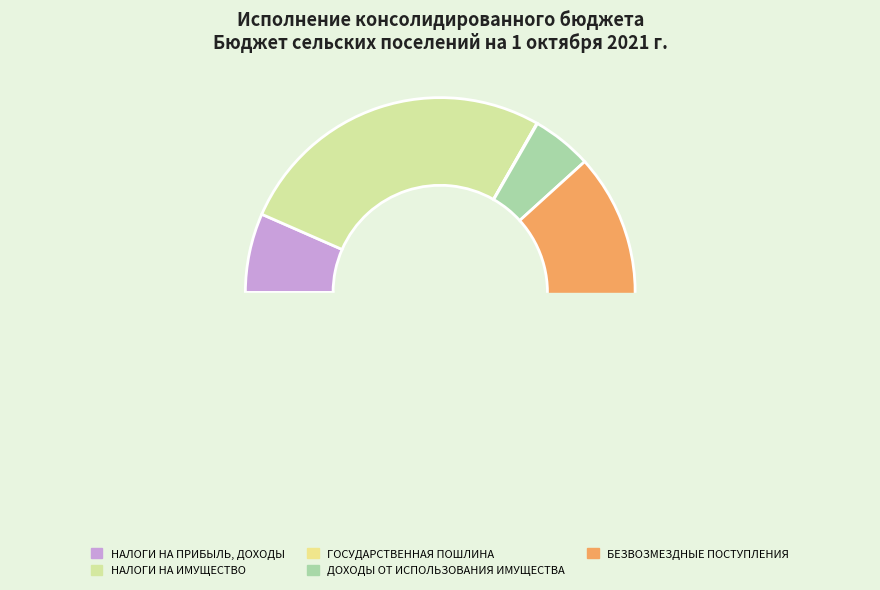

Is it true that БЕЗВОЗМЕЗДНЫЕ ПОСТУПЛЕНИЯ is 71% of the pie?

False